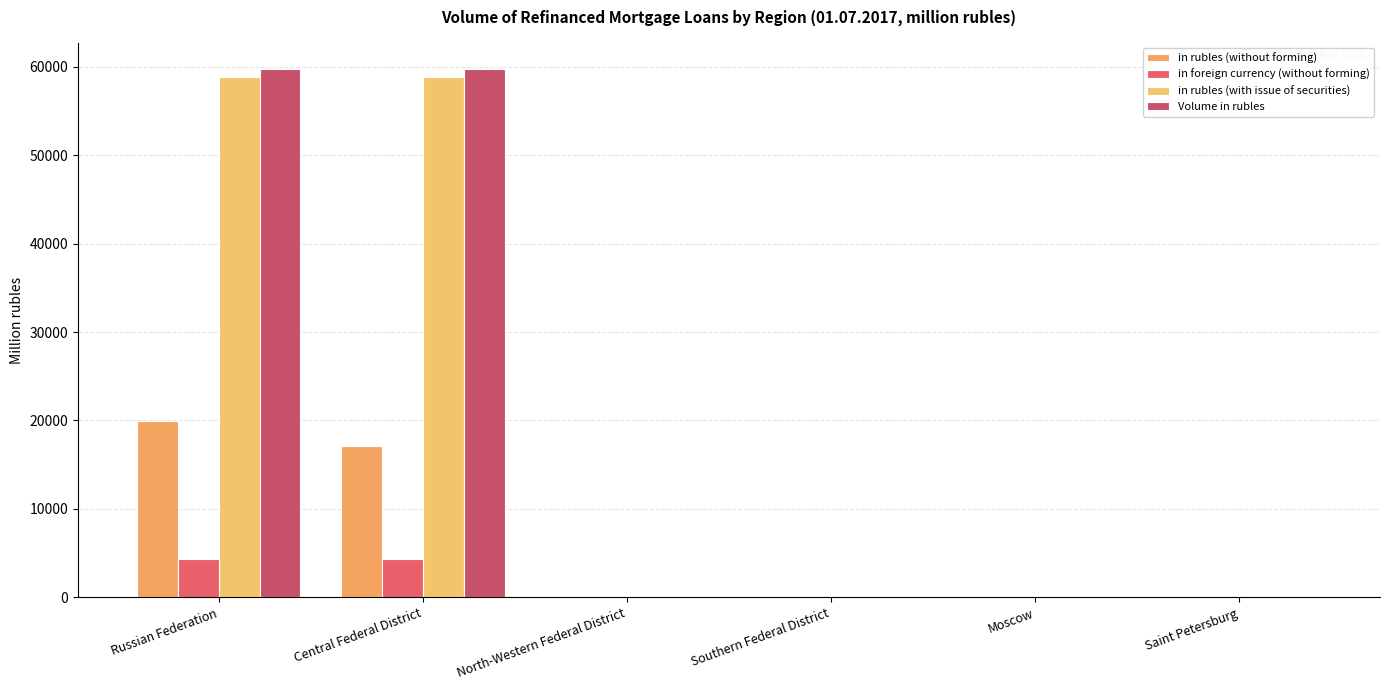

Does the chart contain stacked bars?

No